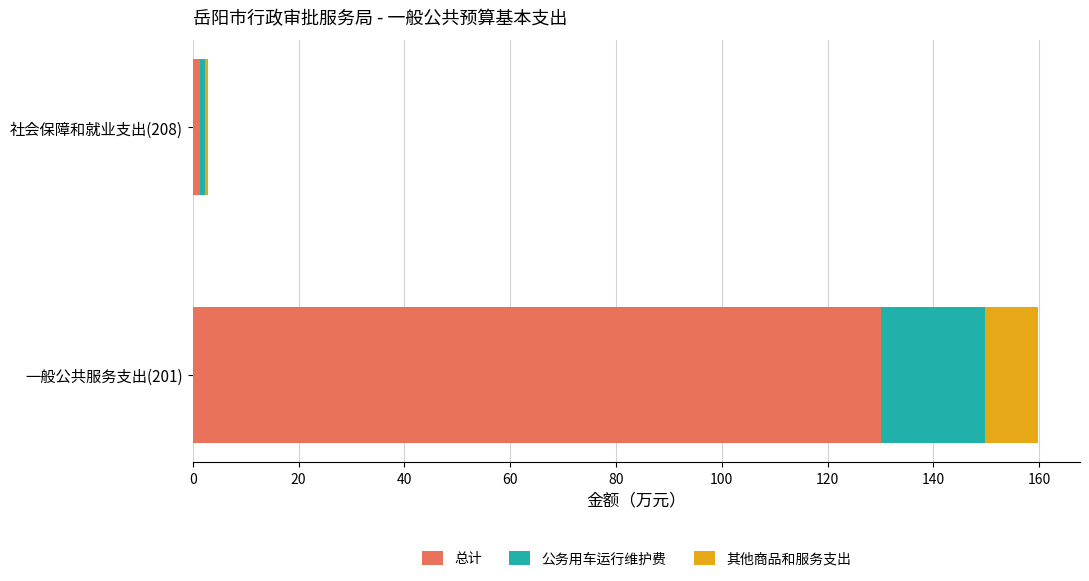

What are all the series names shown in the legend?

总计, 公务用车运行维护费, 其他商品和服务支出